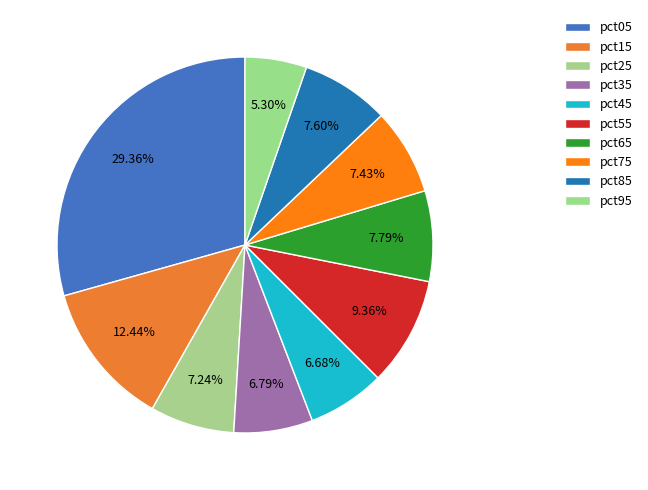

What percentage is the pct65 slice, to the nearest percent?

8%